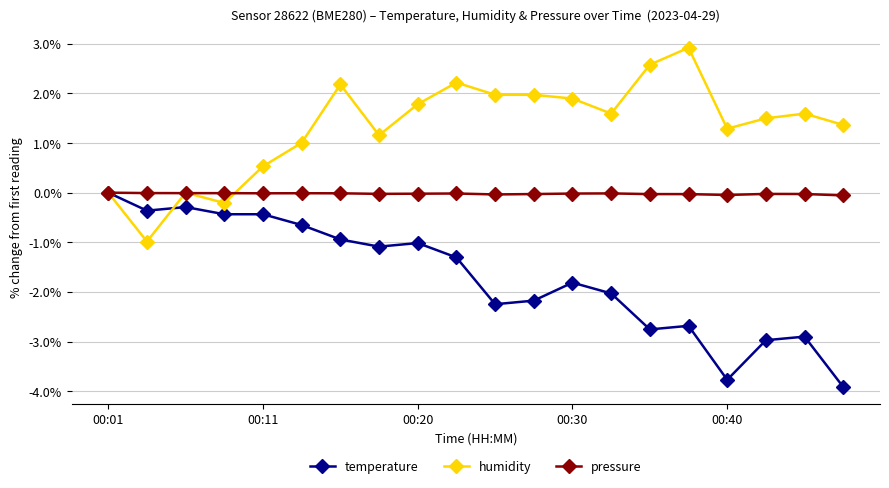

Which series has the largest total across all categories?

humidity